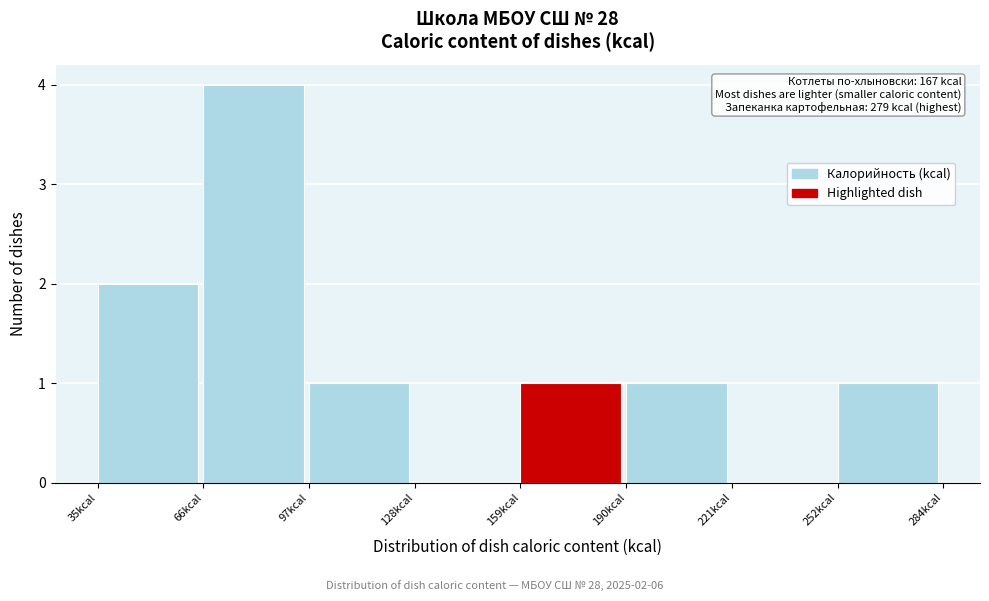

Over which range of the x-axis is the bar tallest?

65 to 95